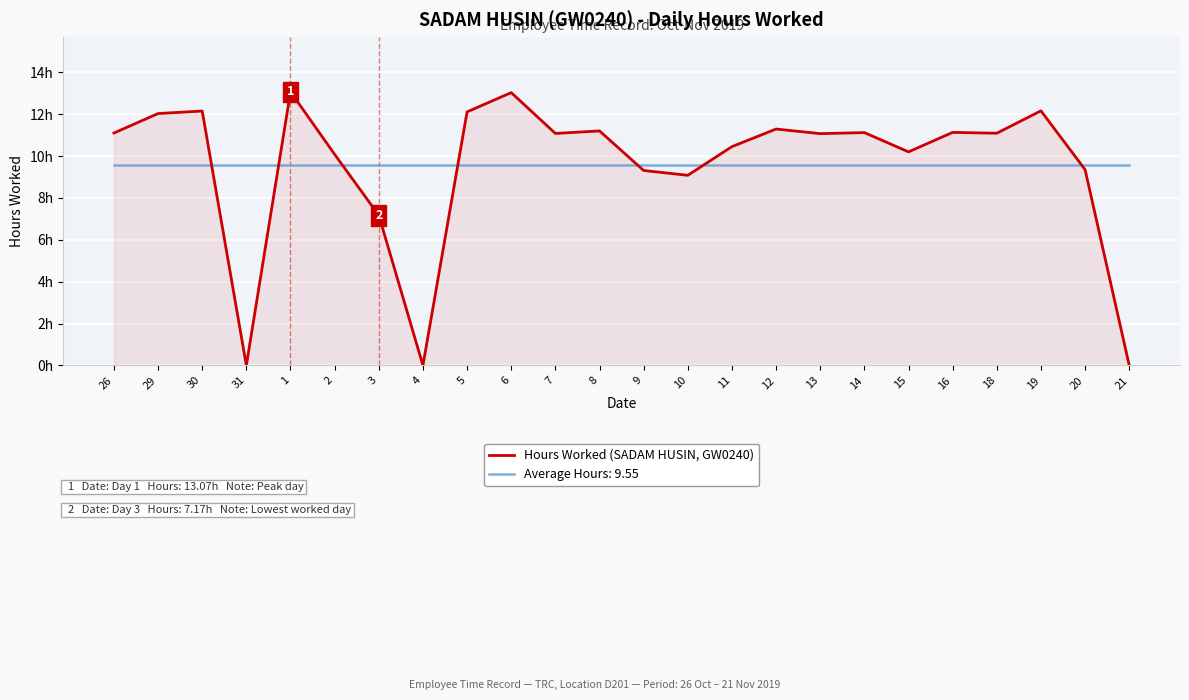

What are all the series names shown in the legend?

Hours Worked (SADAM HUSIN, GW0240), Average Hours: 9.55